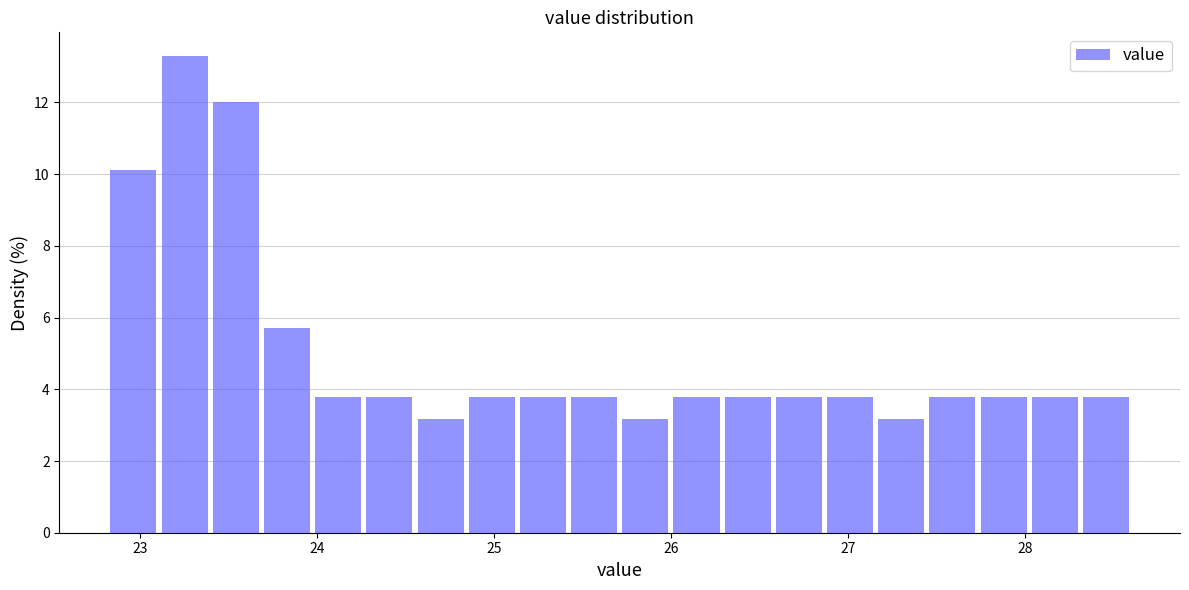

Read against the x-axis, roughly where is the centre of the tallest bar?

23.3